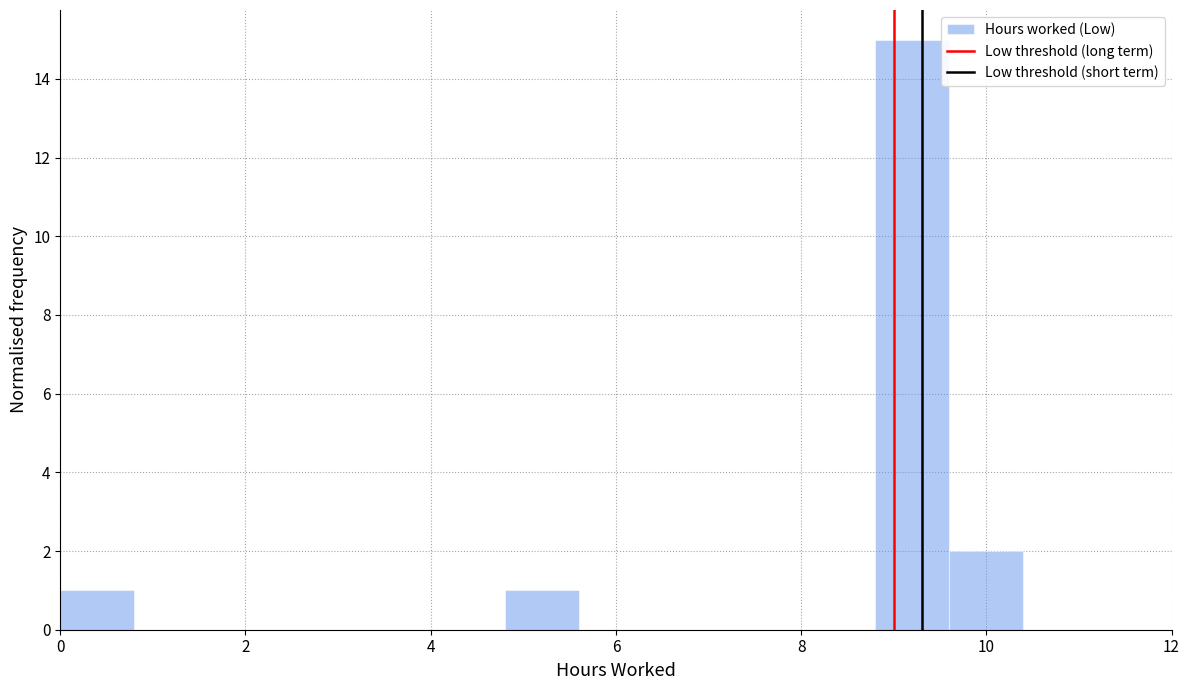

Reading left to right, transcribe this chart: for each bar, give the range it covers on the x-axis and its height. The values are not printed on the chart, so give them approximately, as read against the axis.

0.0 to 0.8: 1
0.8 to 1.6: 0
1.6 to 2.4: 0
2.4 to 3.2: 0
3.2 to 4.0: 0
4.0 to 4.8: 0
4.8 to 5.6: 1
5.6 to 6.4: 0
6.4 to 7.2: 0
7.2 to 8.0: 0
8.0 to 8.8: 0
8.8 to 9.6: 15
9.6 to 10.4: 2
10.4 to 11.2: 0
11.2 to 12.0: 0